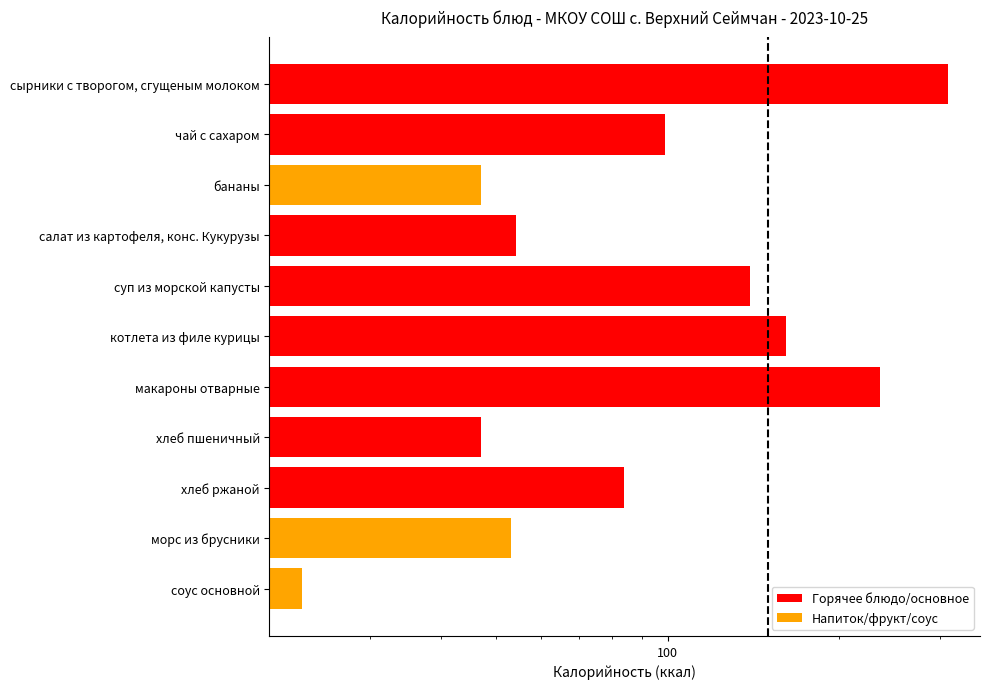

What is the maximum value shown in the chart?

310.0